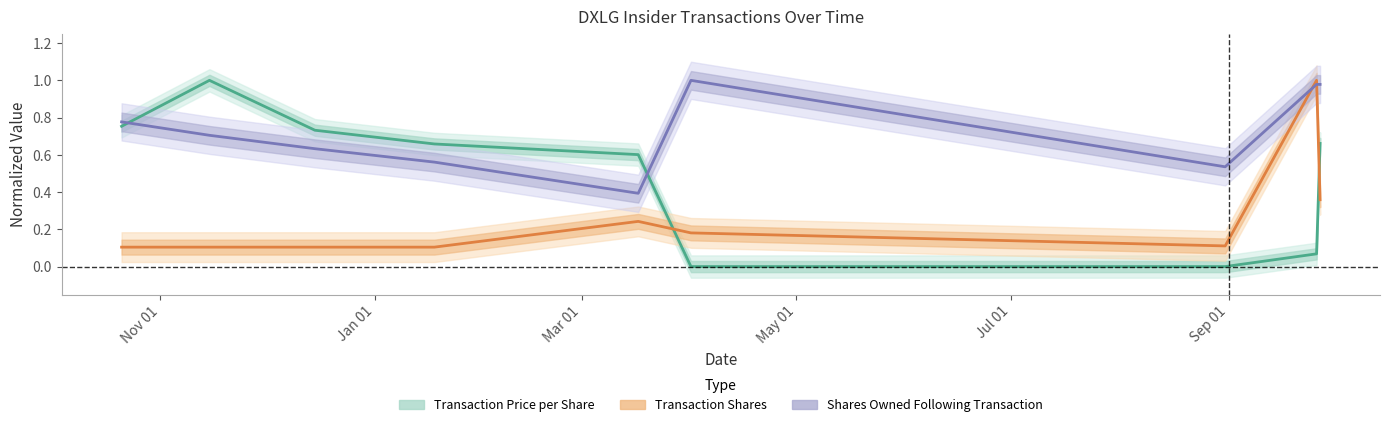

Rank the series by their maximum value, from highest to lowest.

Transaction Price per Share, Transaction Shares, Shares Owned Following Transaction